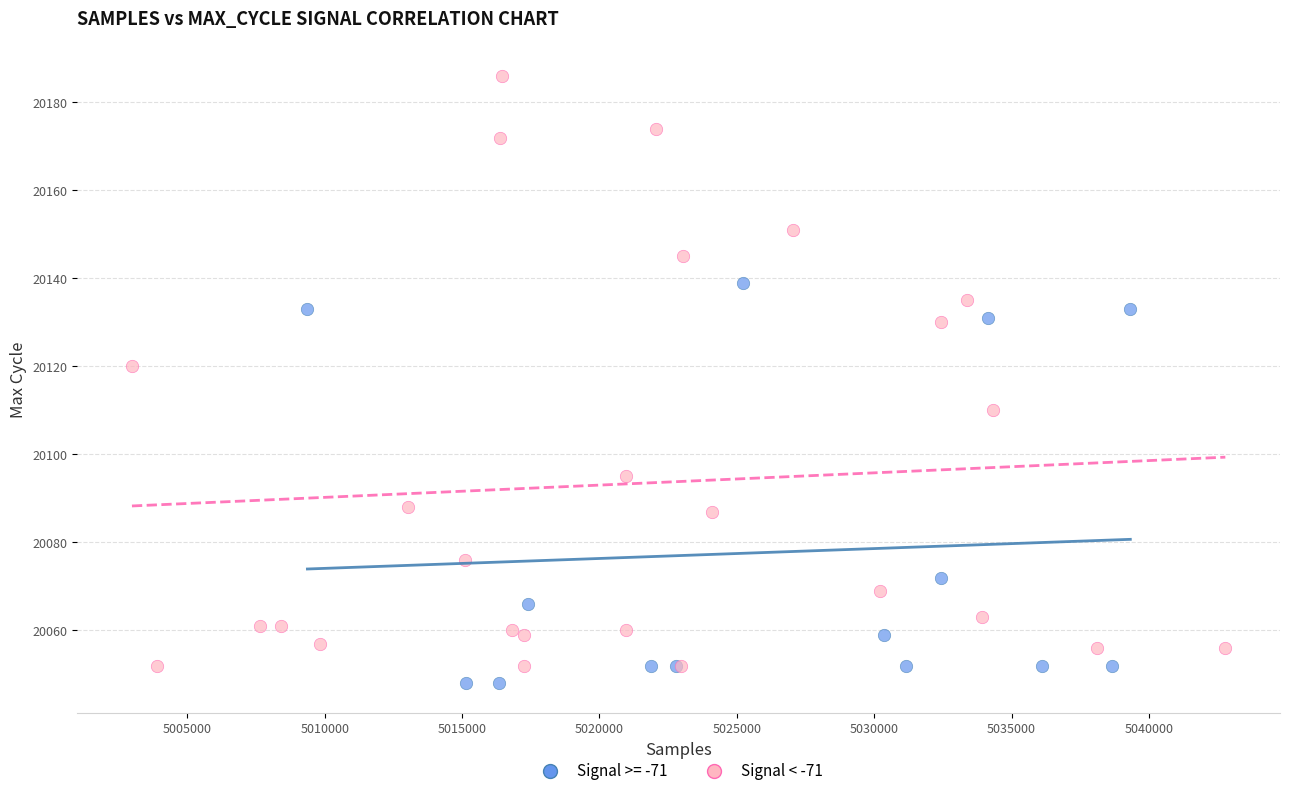

Which series contains the highest Y value?

Signal < -71